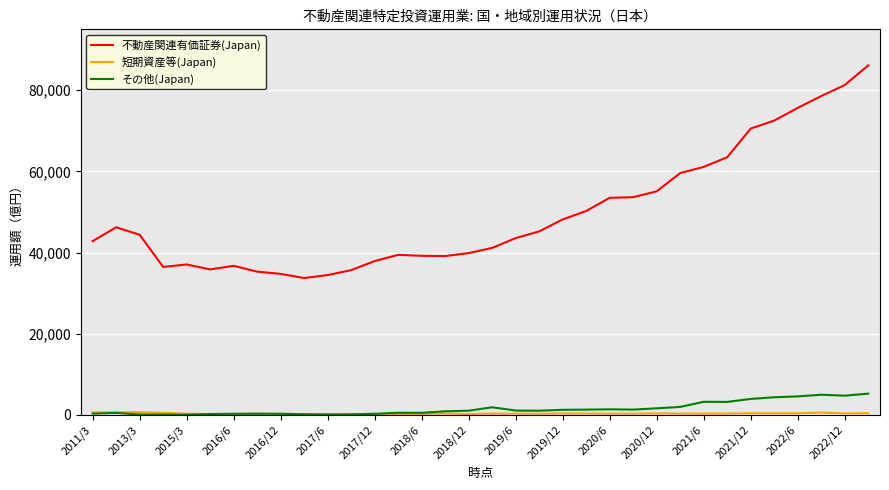

True or false: 不動産関連有価証券(Japan) and その他(Japan) intersect in this chart.

False